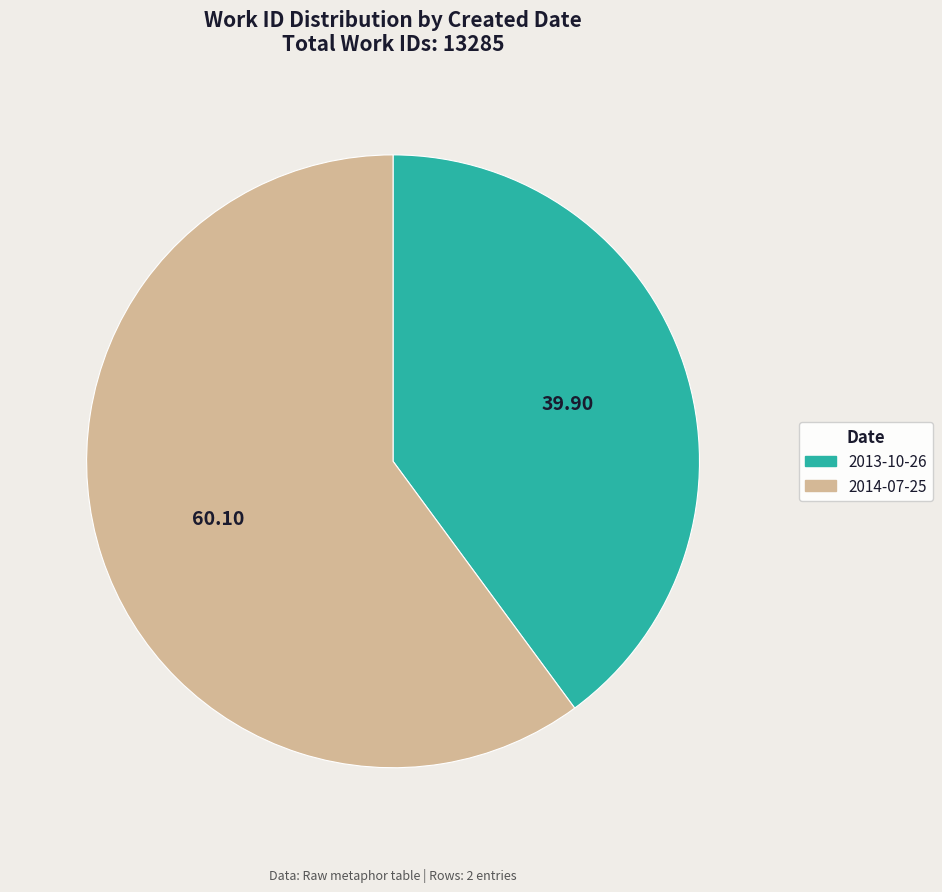

Which slice is the largest?

2014-07-25